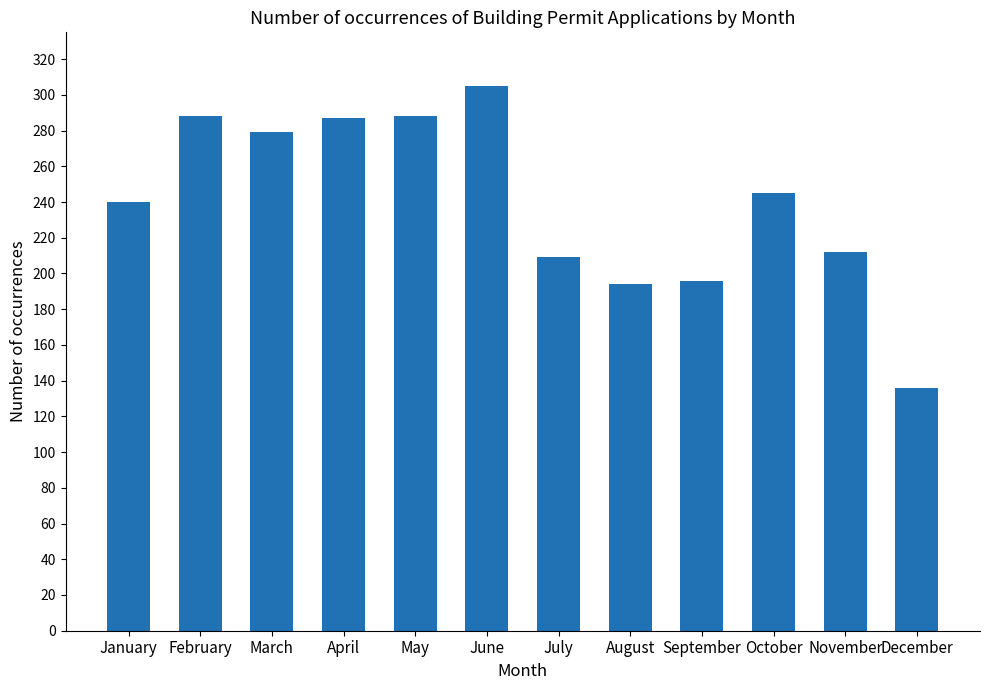

What is the ratio of the value at March to the value at December?

2.1